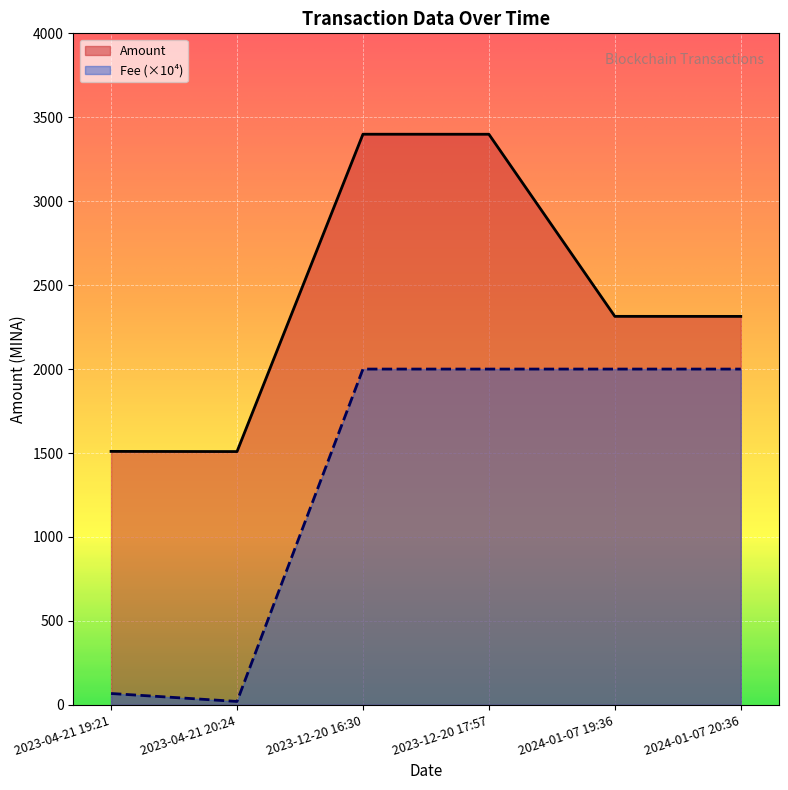

The Amount series shows 2313.8 at 2024-01-07 20:36. True or false?

True